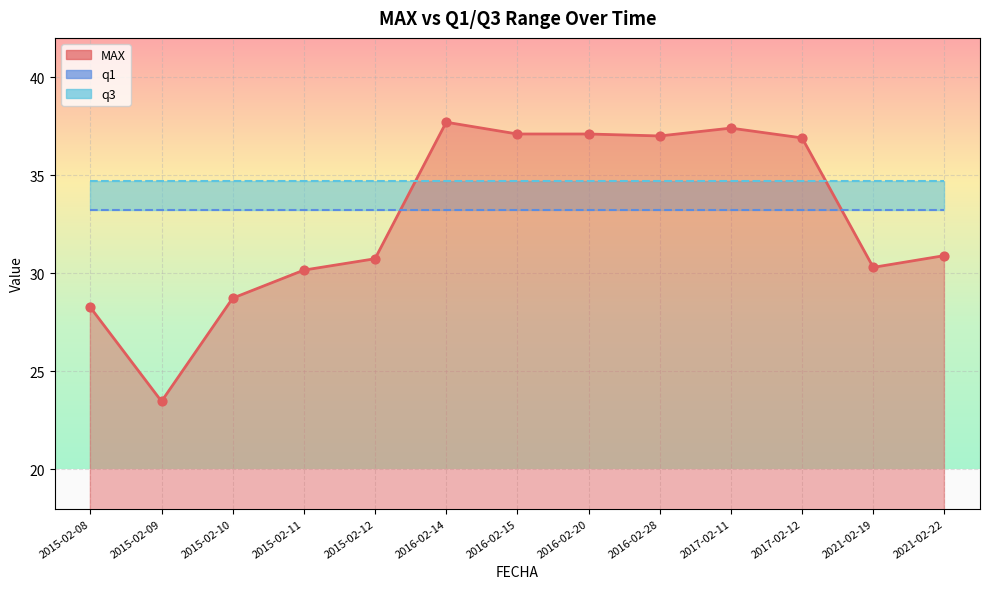

At how many categories does at least one series exceed 33?

13